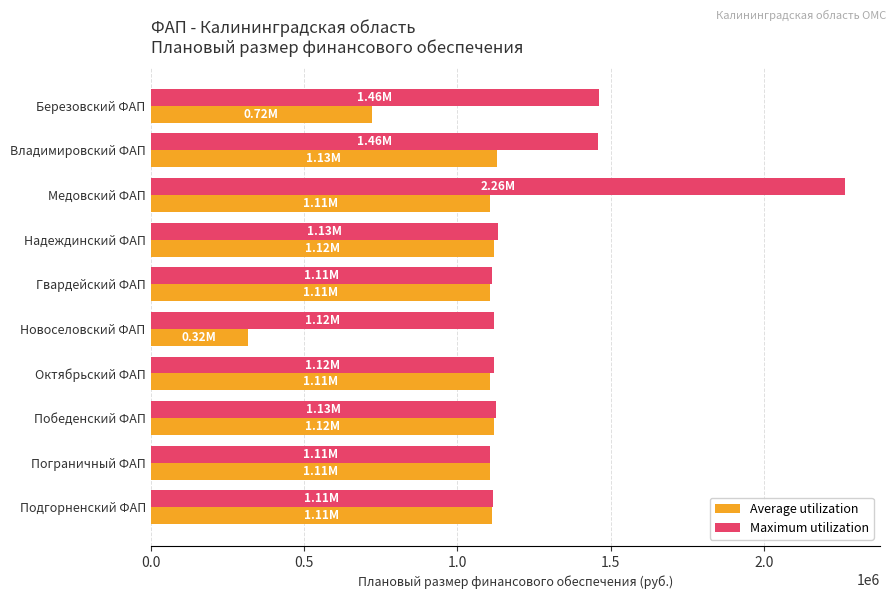

What is the difference between the second highest and minimum values in the Maximum utilization series?

356307.4